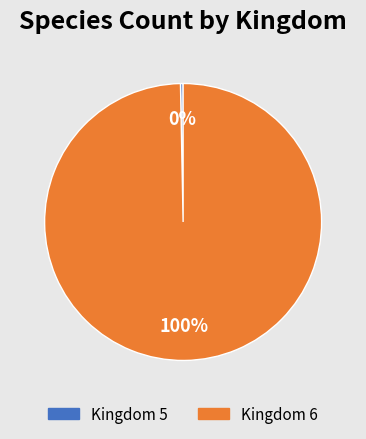

To the nearest percent, what is the average slice percentage?

50%